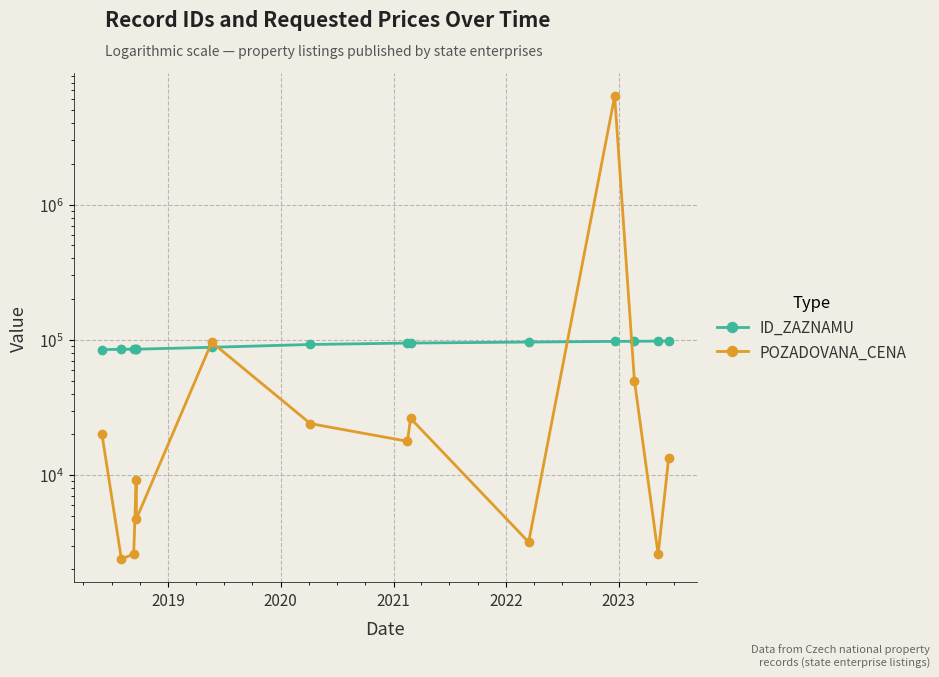

How many lines are shown in the chart?

2